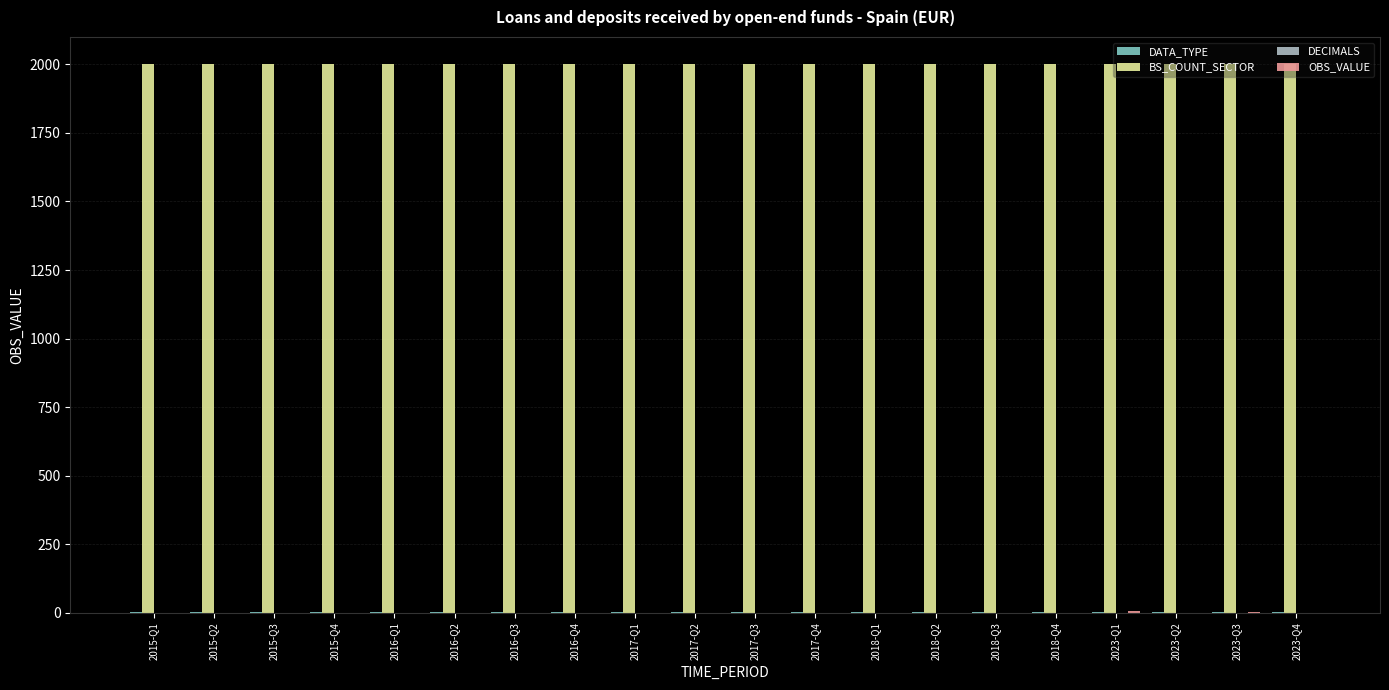

What is the sum of all BS_COUNT_SECTOR values?

40000